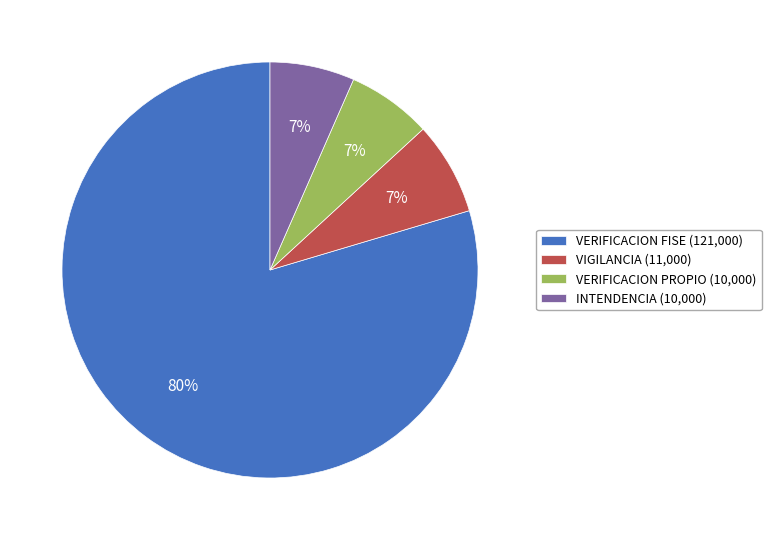

Which slice represents more than half of the pie?

VERIFICACION FISE (121,000)